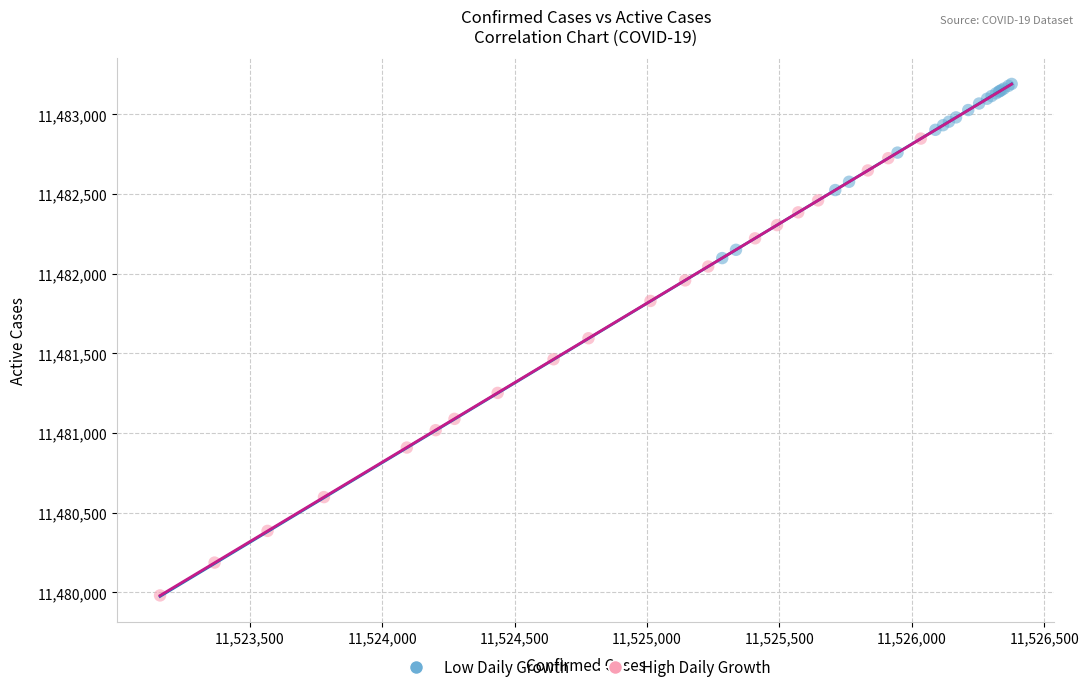

Which series reaches the minimum Y coordinate?

High Daily Growth